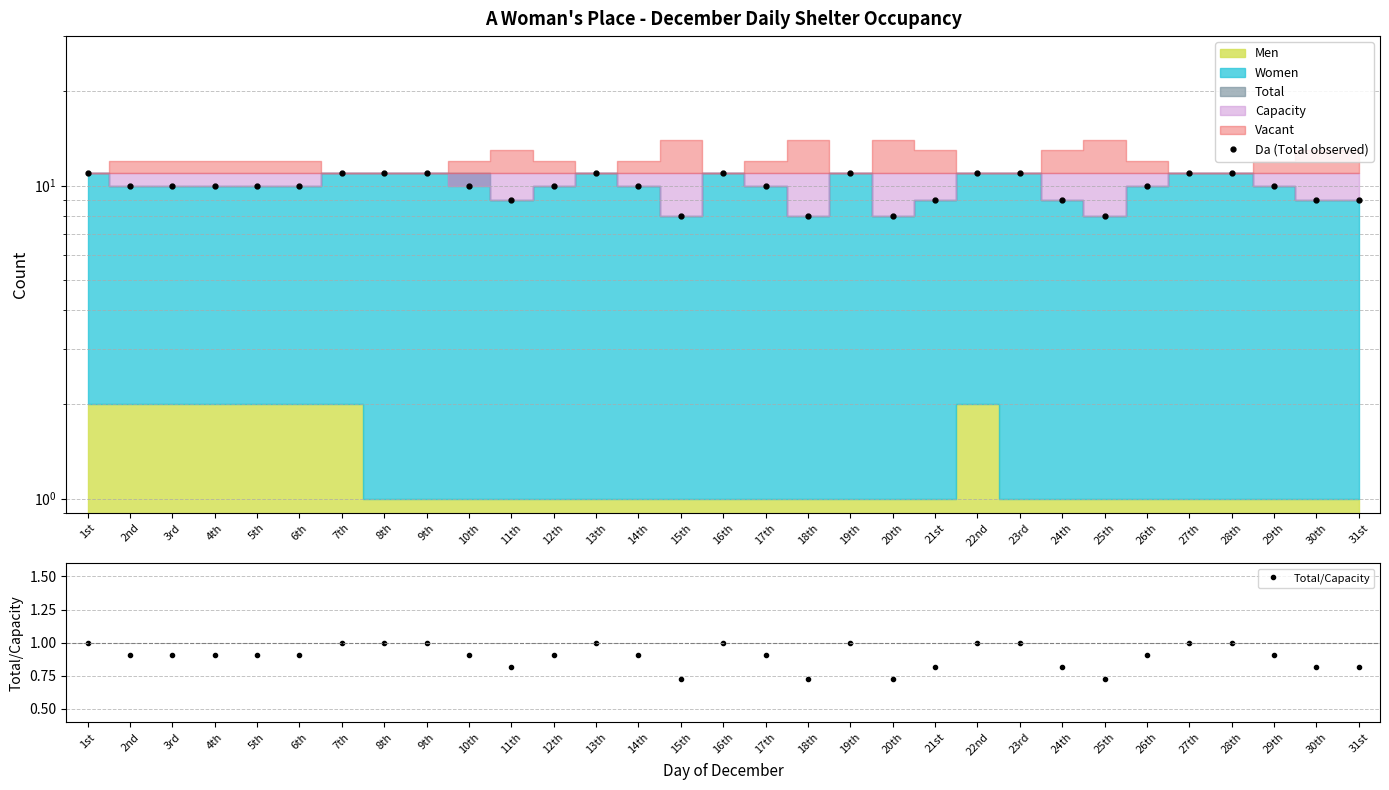

Which series has the widest spread of values?

Da (Total observed)